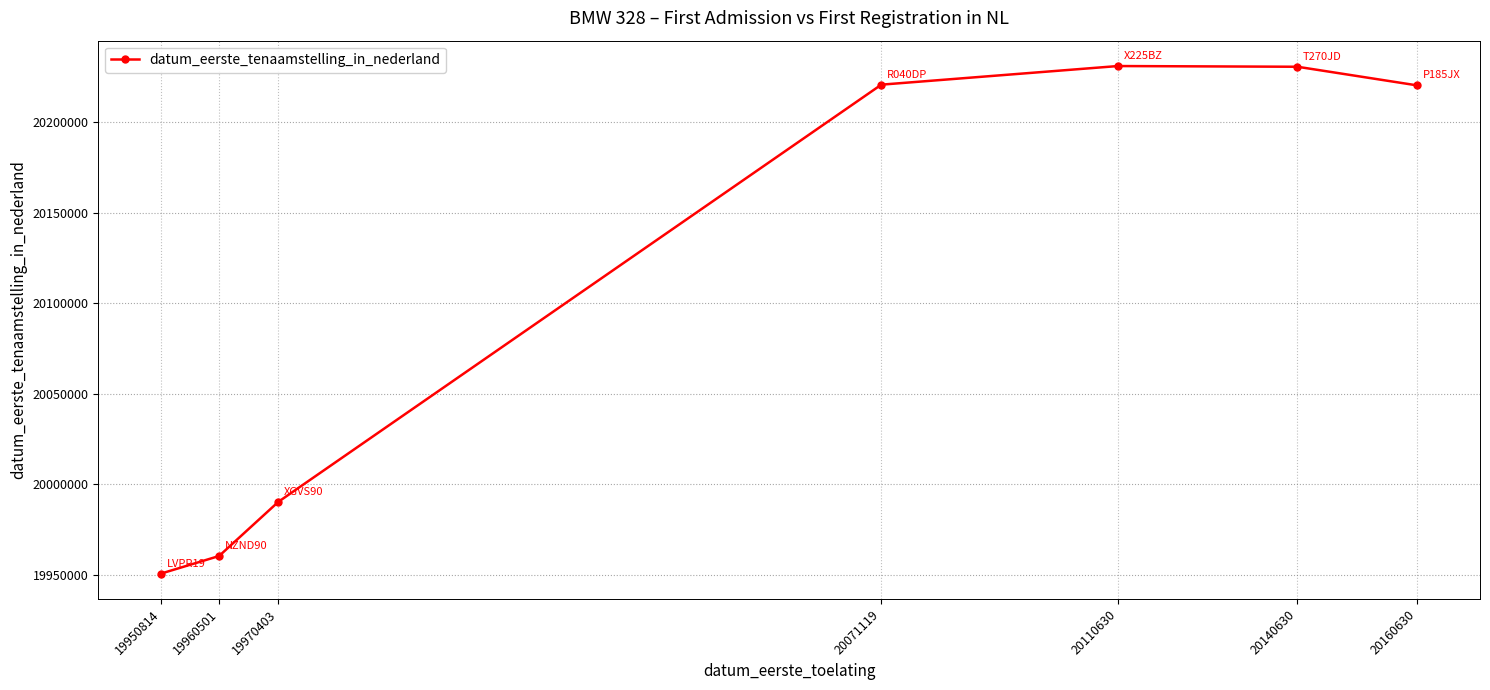

Which label corresponds to the smallest value in the chart?

19950814